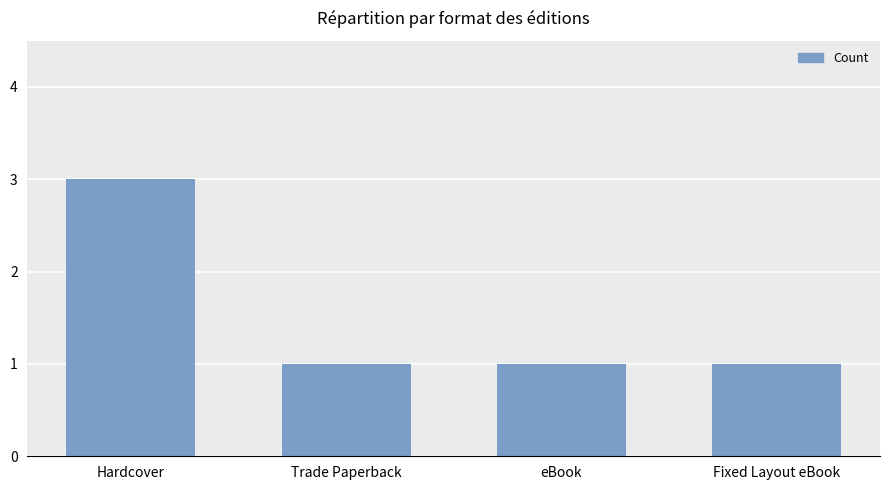

What is the value of the 4th bar from the left?

1